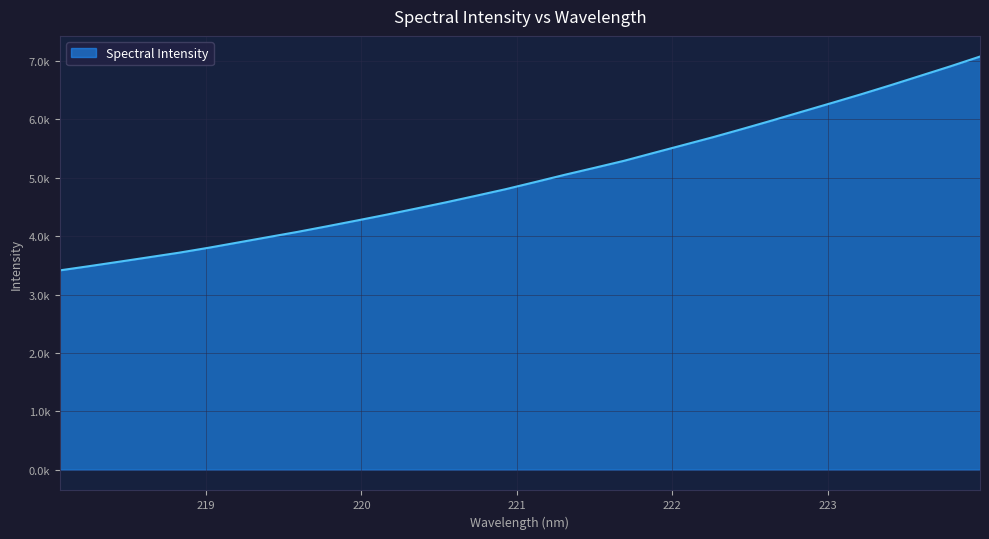

Does the chart have visible grid lines?

Yes